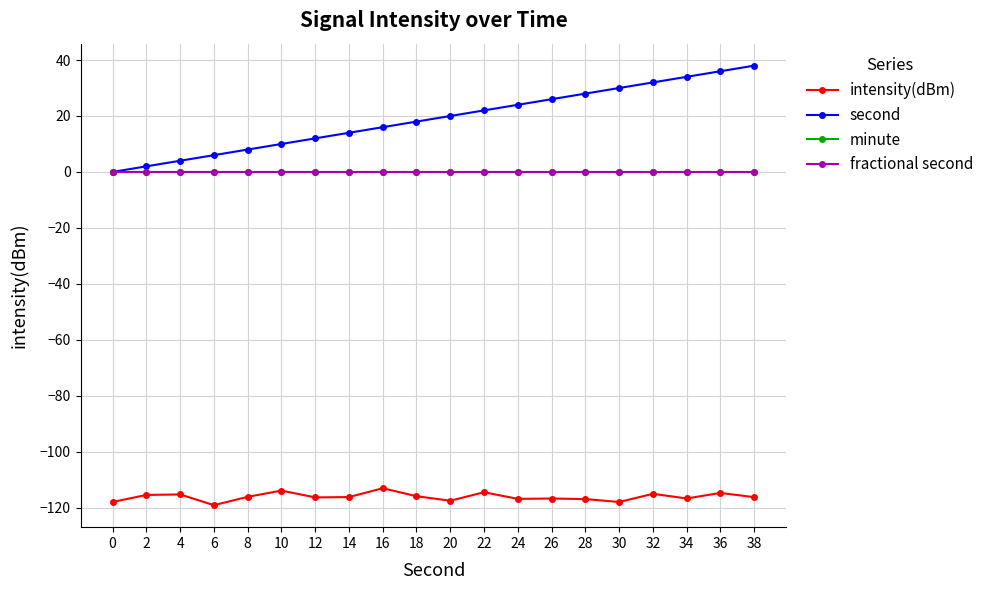

True or false: intensity(dBm) and fractional second intersect in this chart.

False